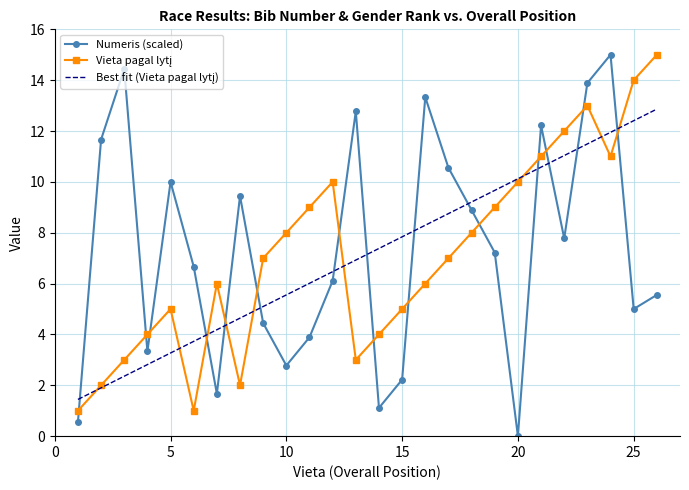

Which category has the lowest value in the Numeris series?

20